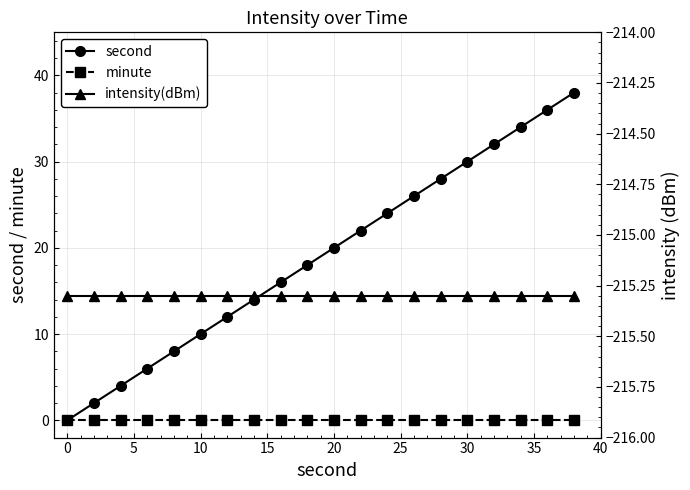

Count the number of data series in this chart.

3